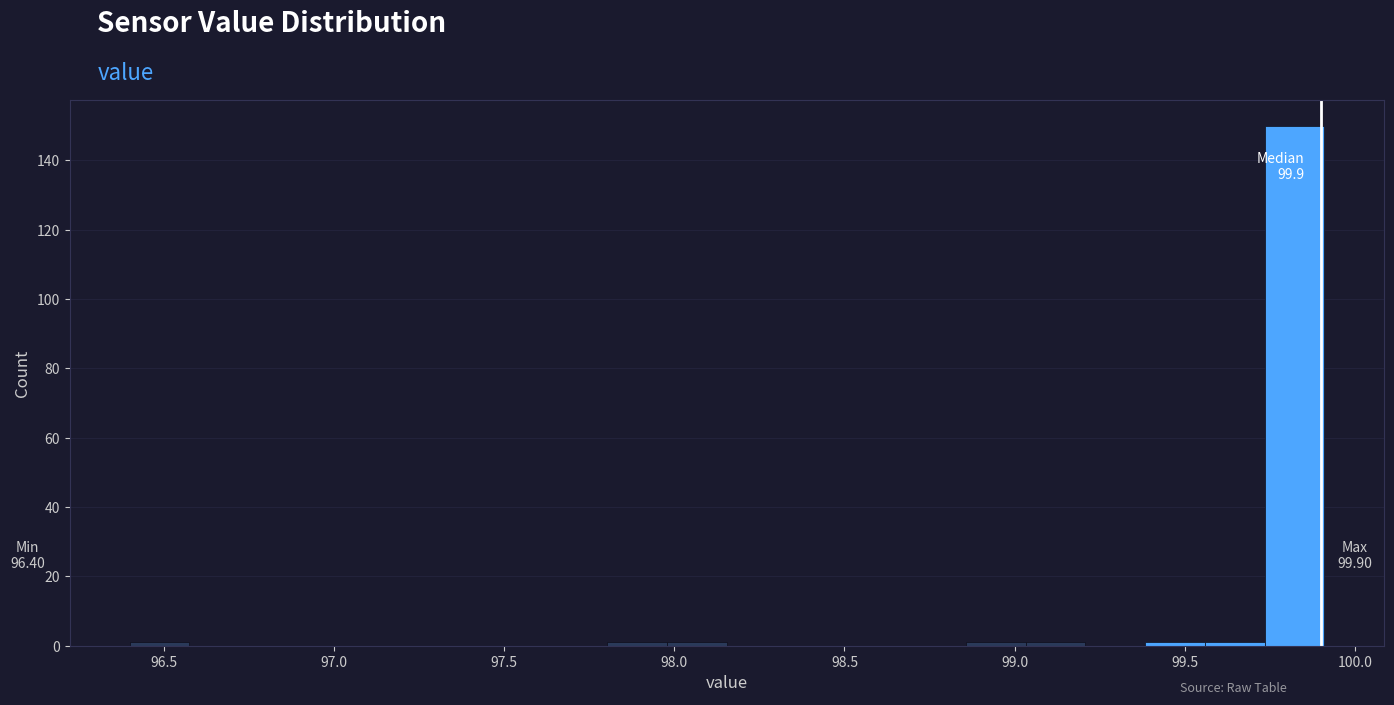

Read against the x-axis, roughly where is the centre of the tallest bar?

99.80